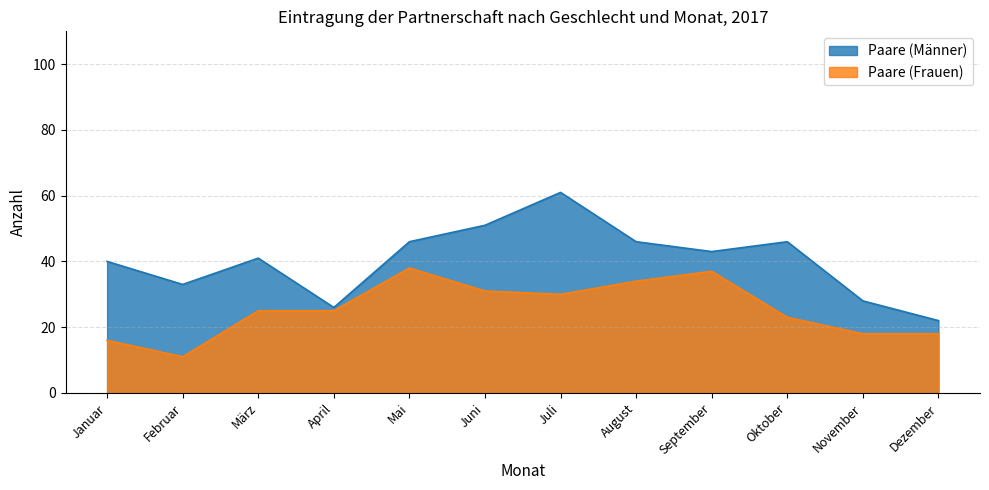

At which label does Paare (Männer) first exceed 43?

Mai